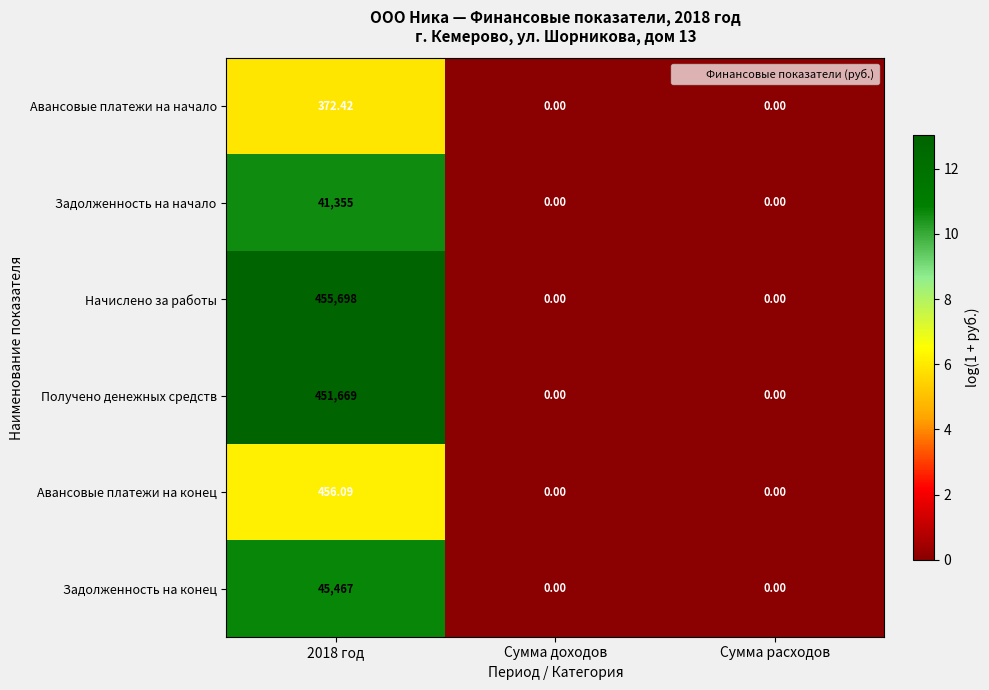

List the series in order of their peak value, lowest first.

Авансовые платежи на начало, Авансовые платежи на конец, Задолженность на начало, Задолженность на конец, Получено денежных средств, Начислено за работы